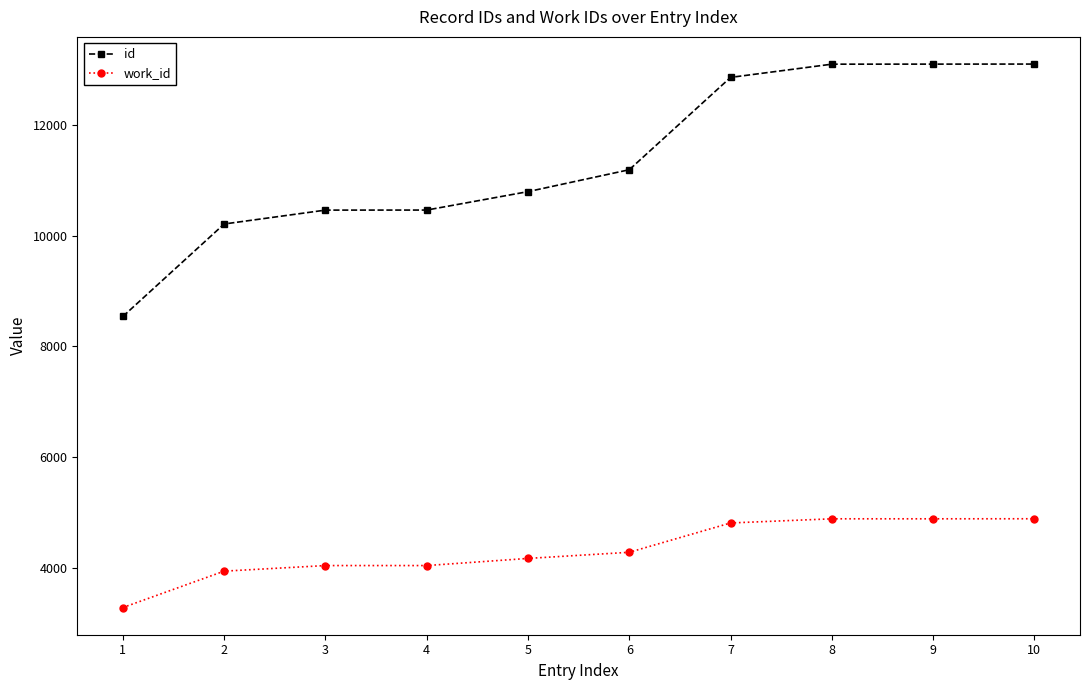

How many distinct data groups are displayed?

2